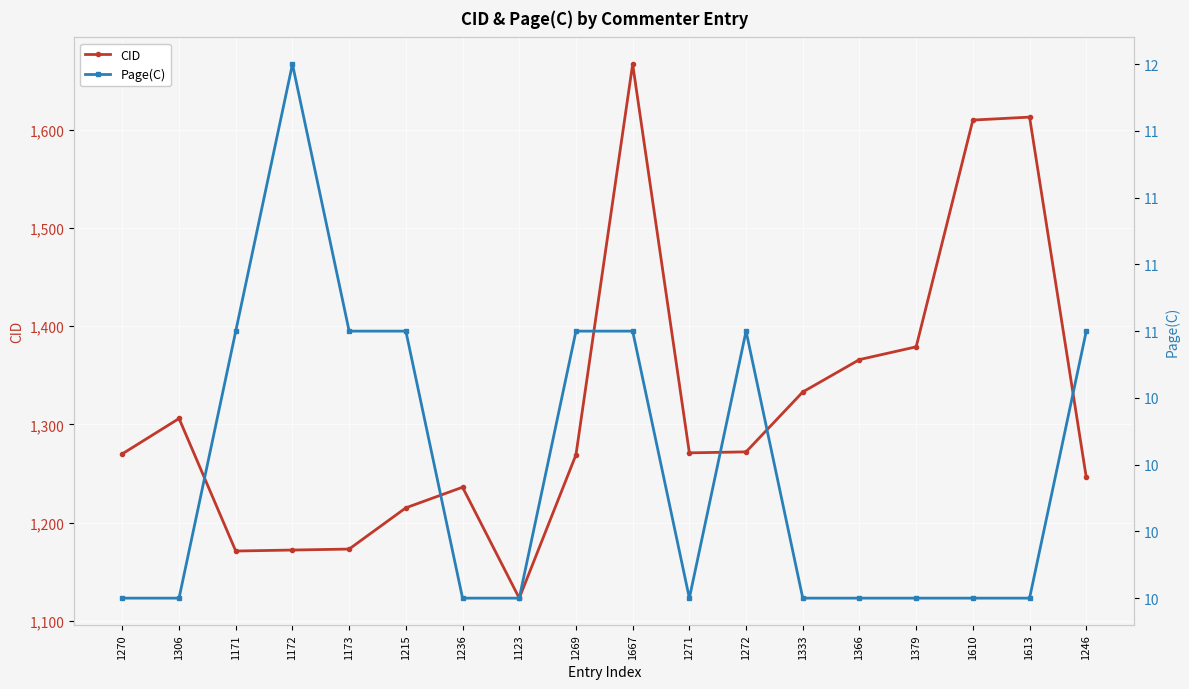

Between 1236 and 1272, which series saw the biggest shift?

CID